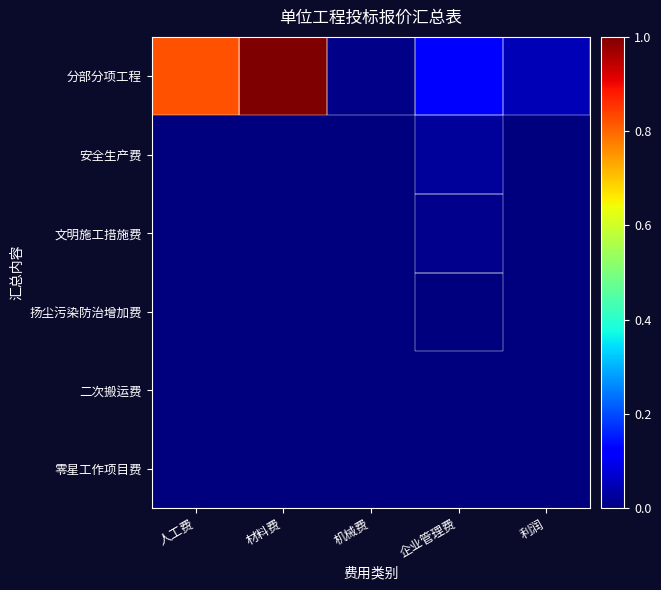

Which category has the lowest value across all series?

人工费